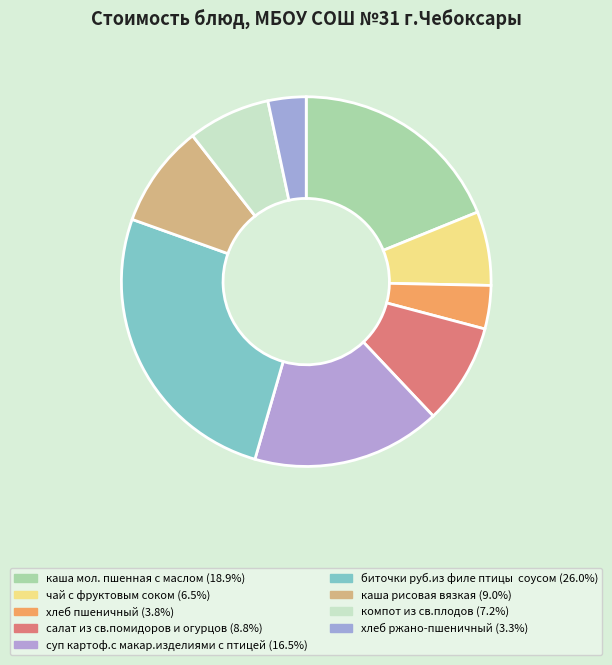

Approximately how many times larger is the value at салат из св.помидоров и огурцов compared to суп картоф.с макар.изделиями с птицей?

0.5